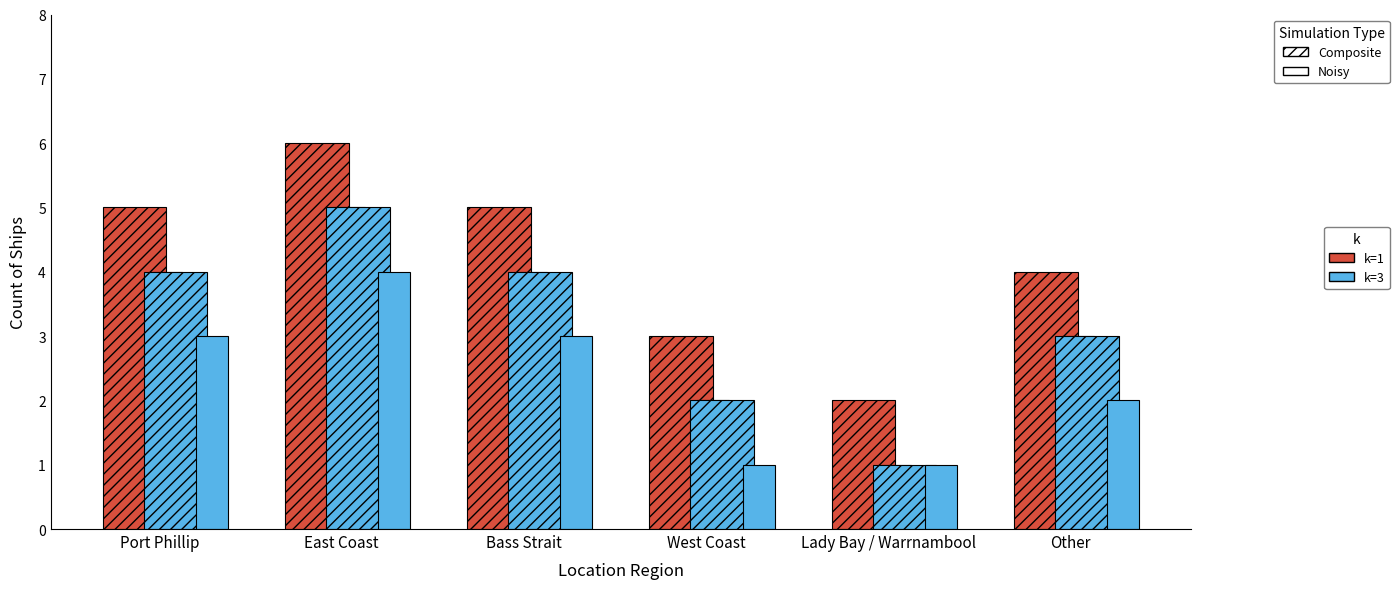

How many bars are there in each group?

4